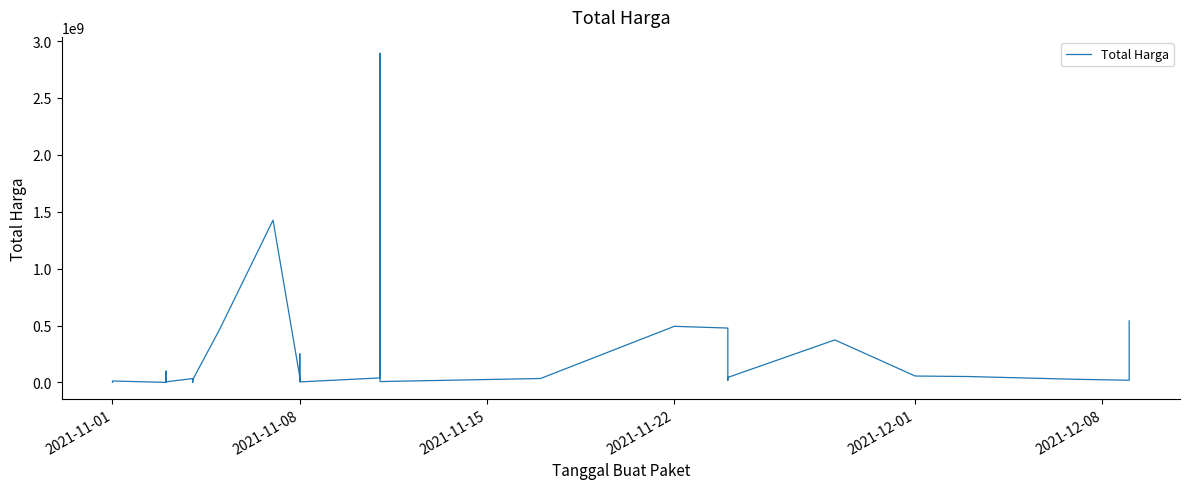

Reading left to right, extract all data points from this chart.

333600	12453900	78000	98772570	2772000	265000	4672200	182000	8742500	5129000	34000000	32441200	577875	23653000	464002100	1425867900	49730040	9180000	15513960	250350000	4350000	39440000	2892122000	7401240	34292000	493000000	477600000	19175000	43859200	373404000	56152800	51601000	27412000	18900000	541071000